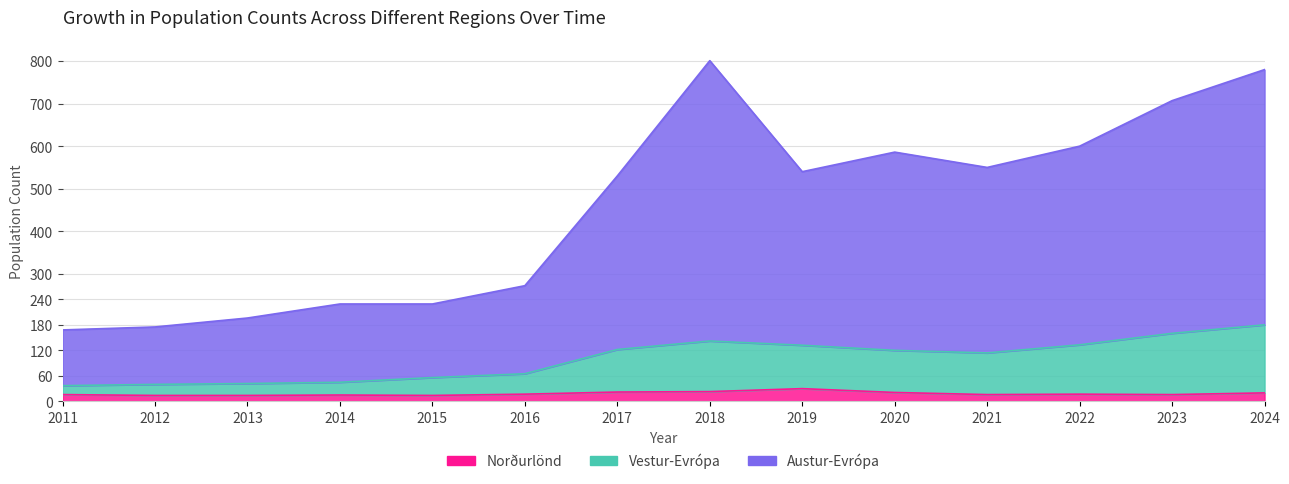

Which has a higher value, 2020 or 2015?

2020